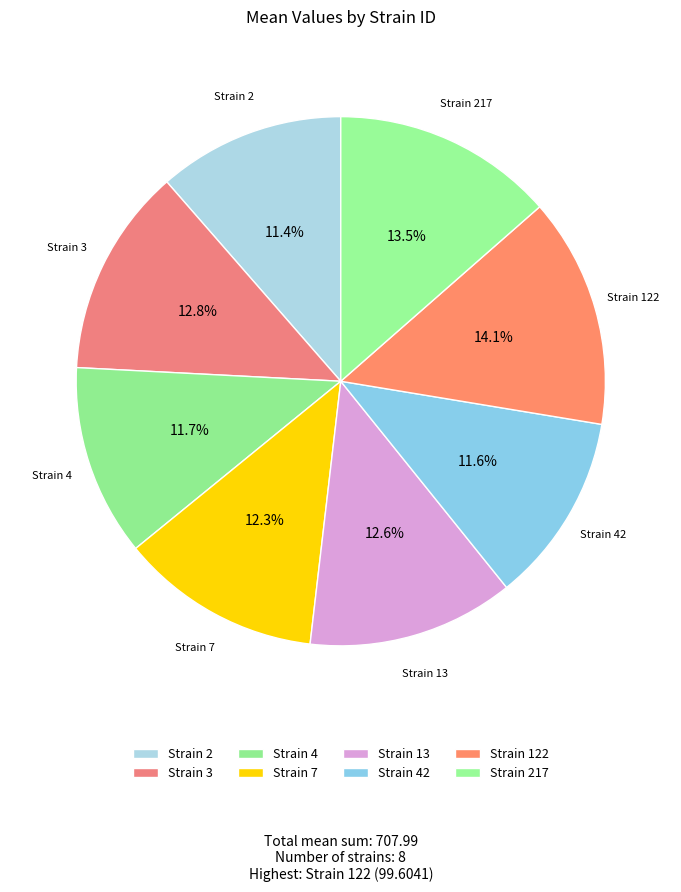

Which category has the biggest portion of the pie?

Strain 122